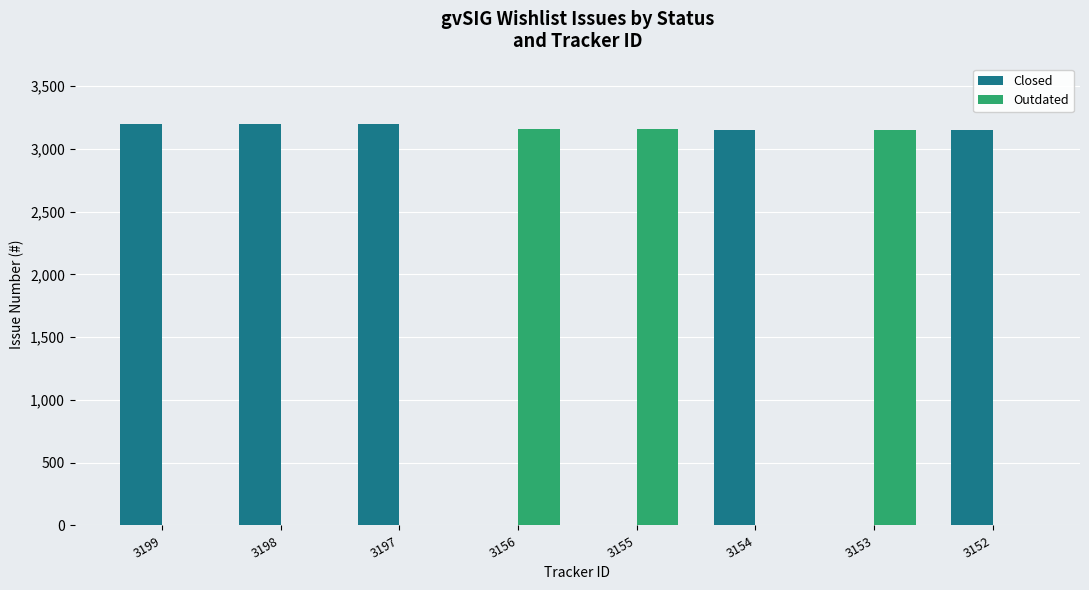

Is the value of Outdated at 3155 greater than the value of Closed at 3153?

Yes